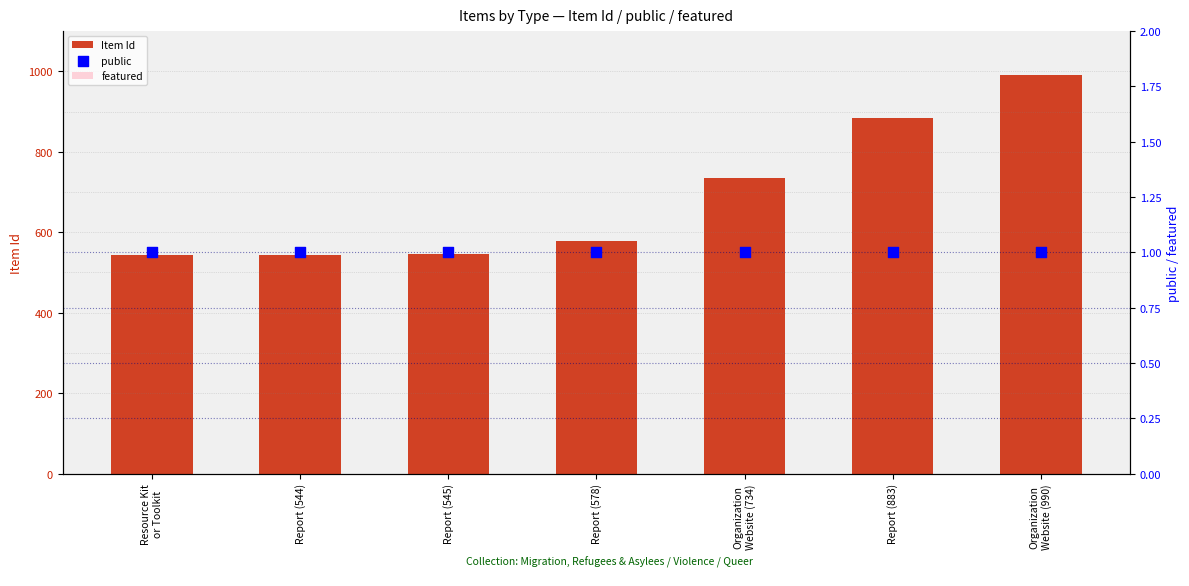

Is the value of featured at Organization
Website (734) greater than the value of public at Report (578)?

No